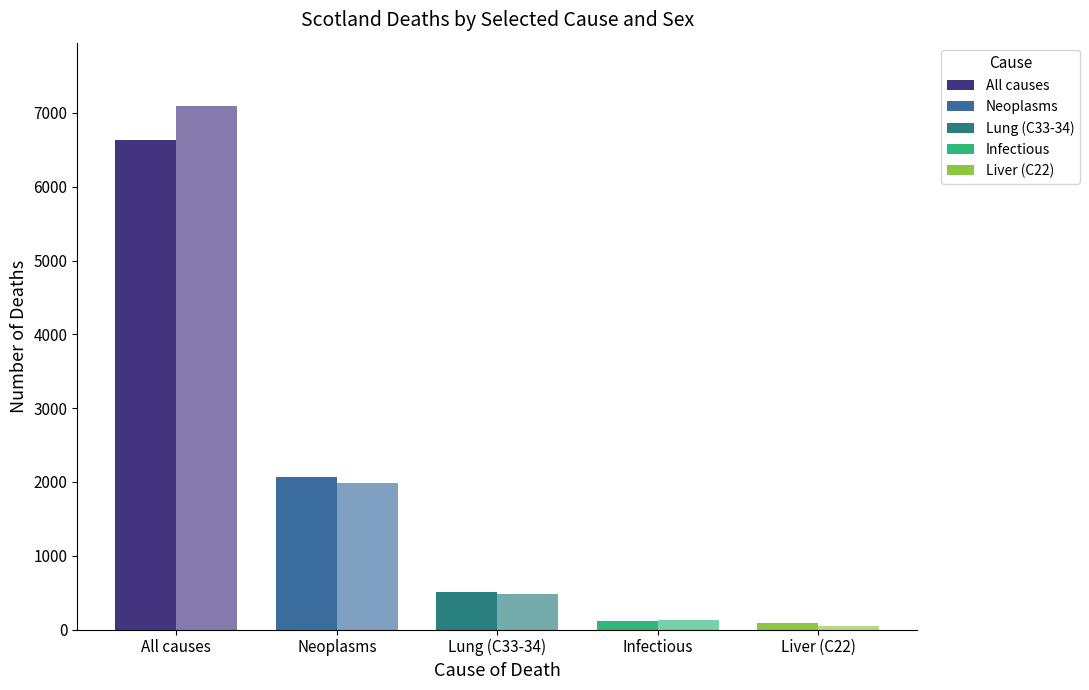

Are the bars grouped side by side (vs. stacked)?

Yes